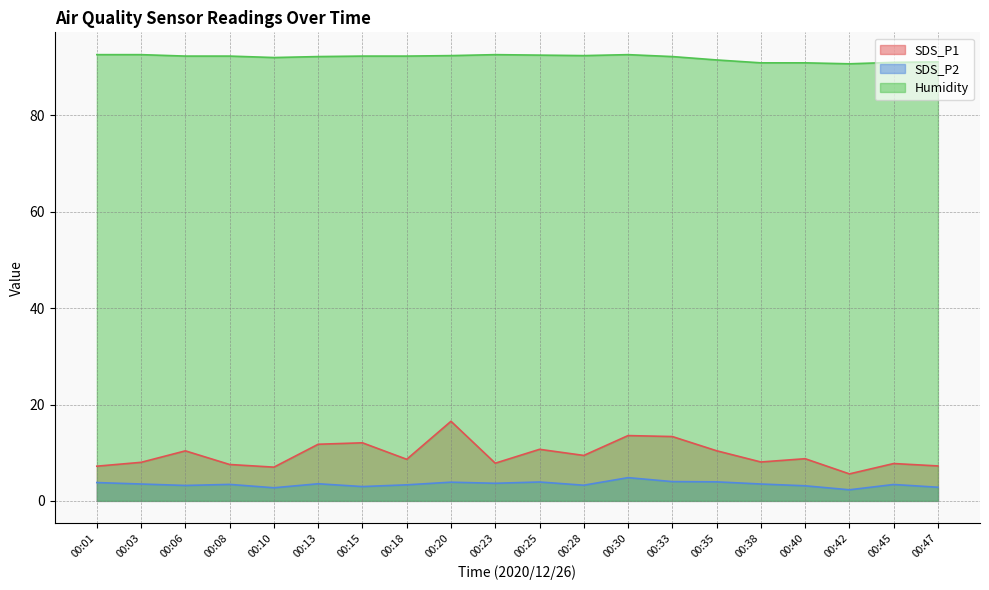

True or false: SDS_P2 and Humidity cross at least once.

False